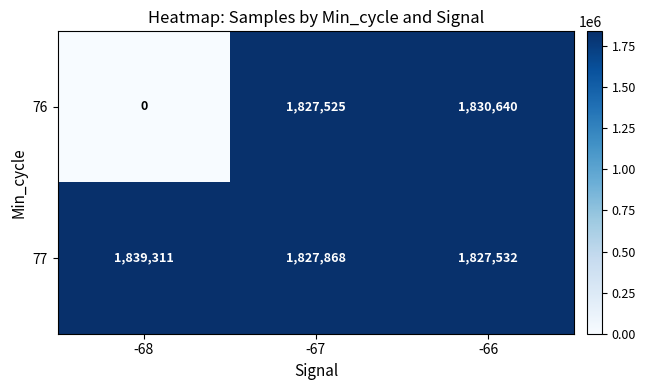

Rank the series by their average value, from highest to lowest.

77, 76